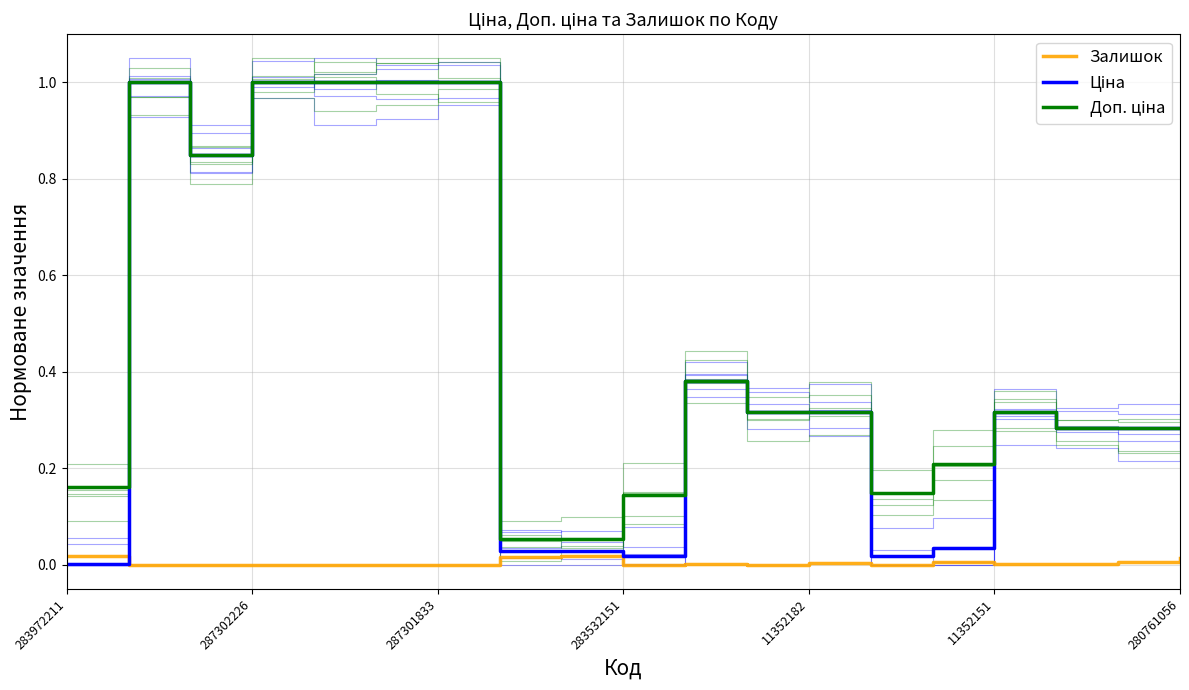

True or false: Залишок and Доп. ціна cross at least once.

False